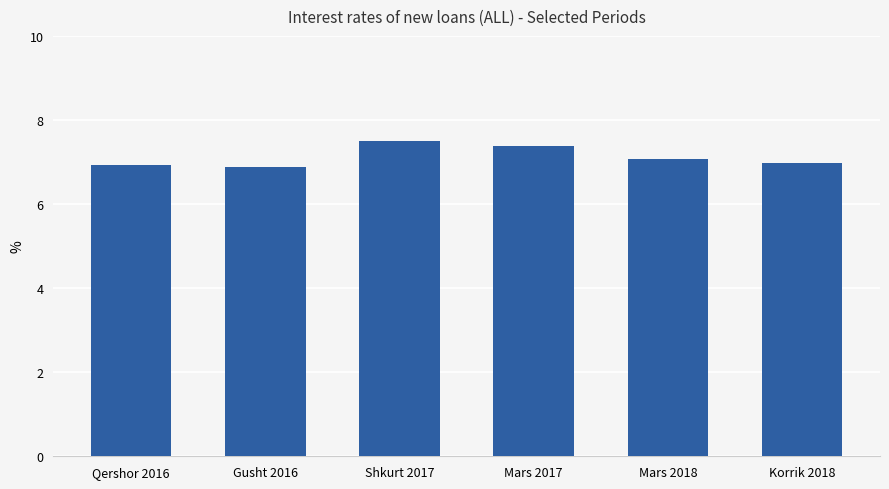

Between Korrik 2018 and Shkurt 2017, which is larger?

Shkurt 2017